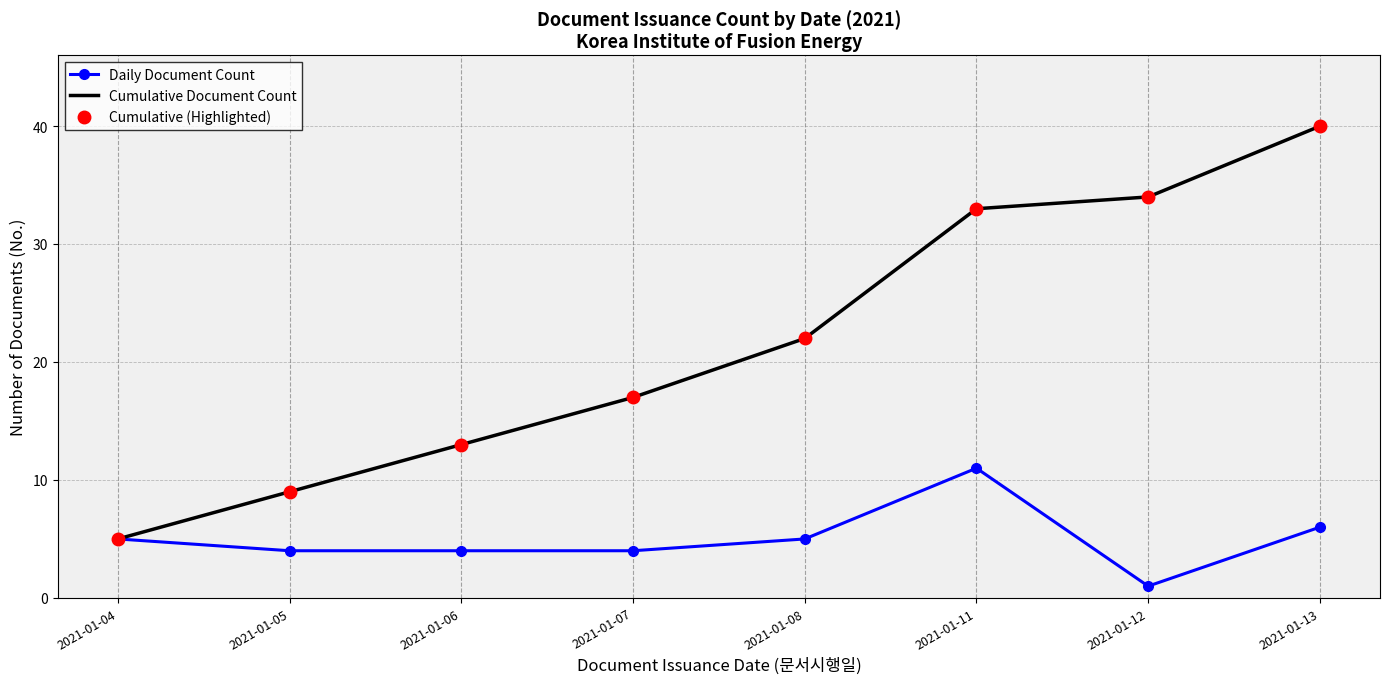

True or false: Cumulative (Highlighted) has more than 2 interior local peaks.

False